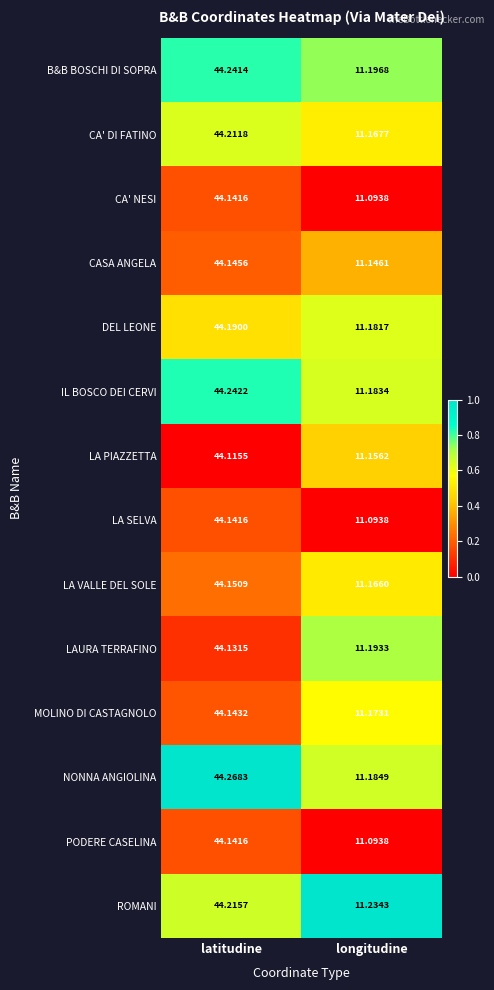

Which series changed the most between latitudine and longitudine?

NONNA ANGIOLINA